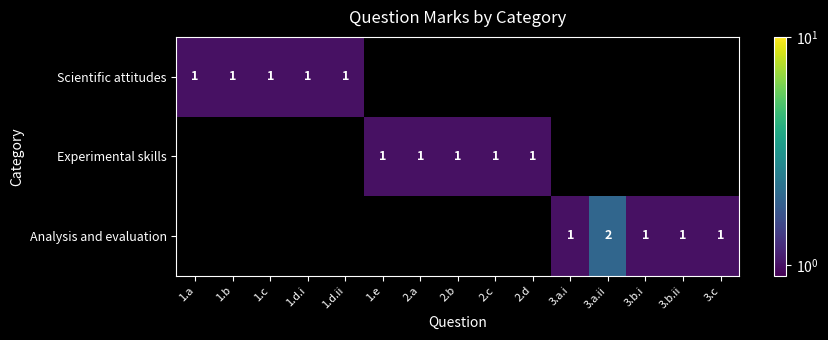

Is it true that Experimental skills equals 1 at 2.b?

True